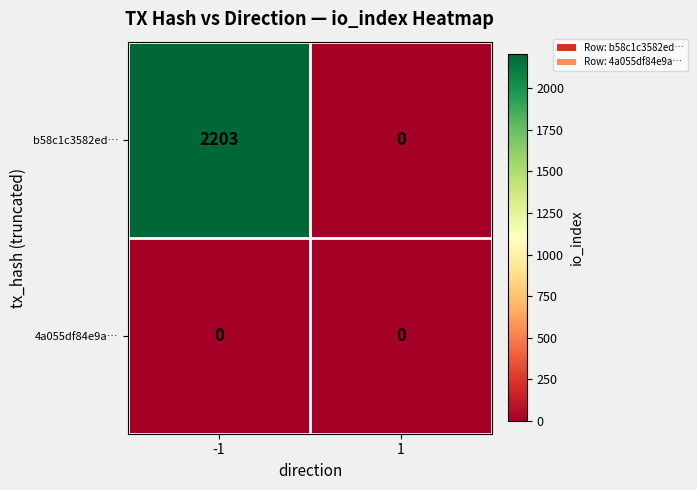

The b58c1c3582ed… series shows 2203 at -1. True or false?

True